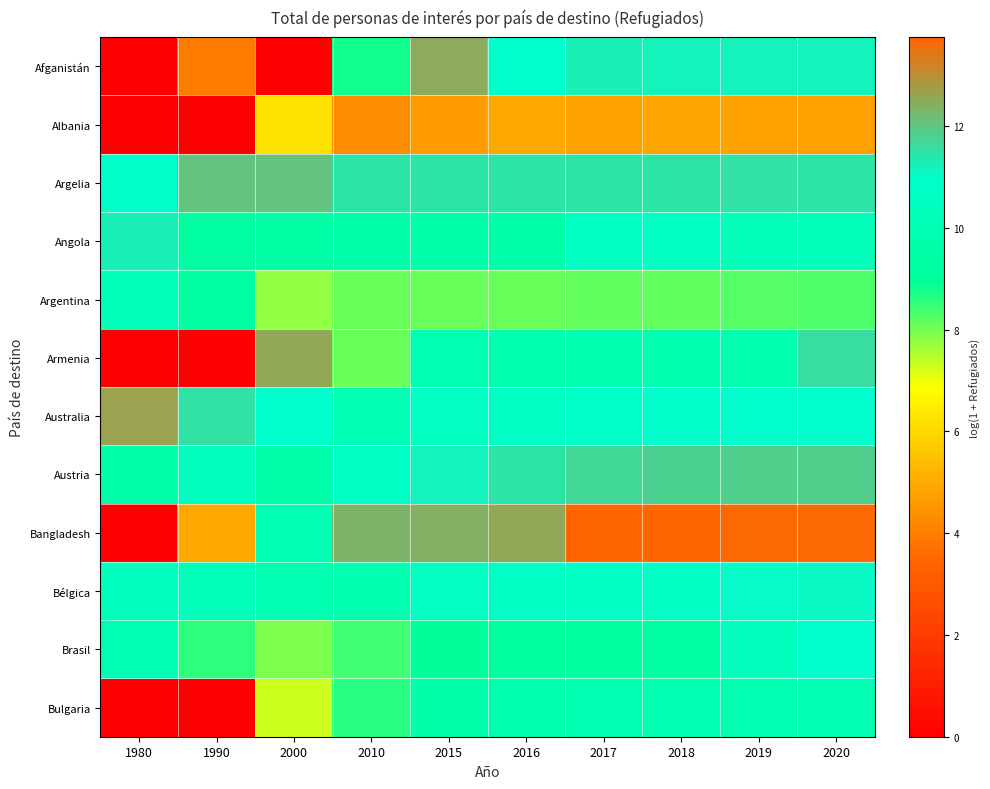

Which label corresponds to the smallest value in the chart?

1980